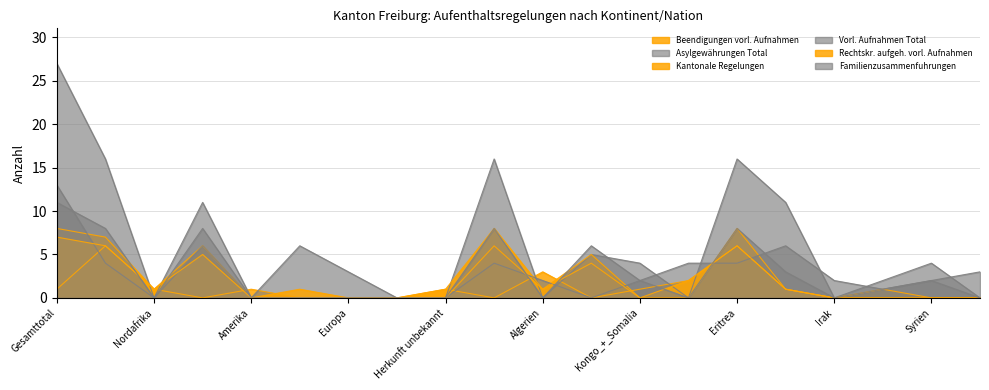

What are all the series names shown in the legend?

Beendigungen vorl. Aufnahmen, Asylgewährungen Total, Kantonale Regelungen, Vorl. Aufnahmen Total, Rechtskr. aufgeh. vorl. Aufnahmen, Familienzusammenfuhrungen